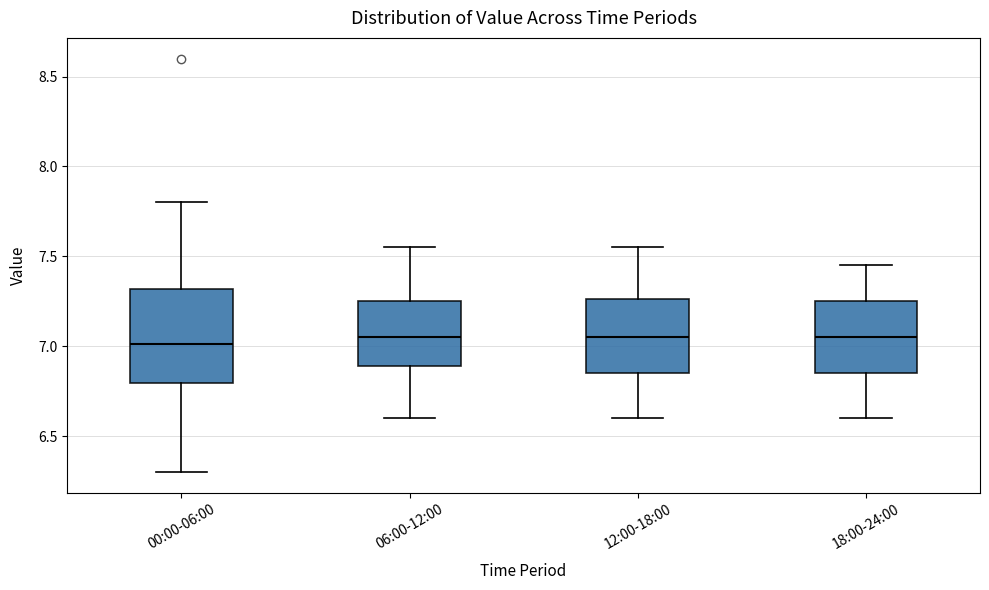

Where does the lower whisker of the box for 00:00-06:00 end on the y-axis? The values are not printed on the chart, so give them approximately, as read against the axis.

6.30